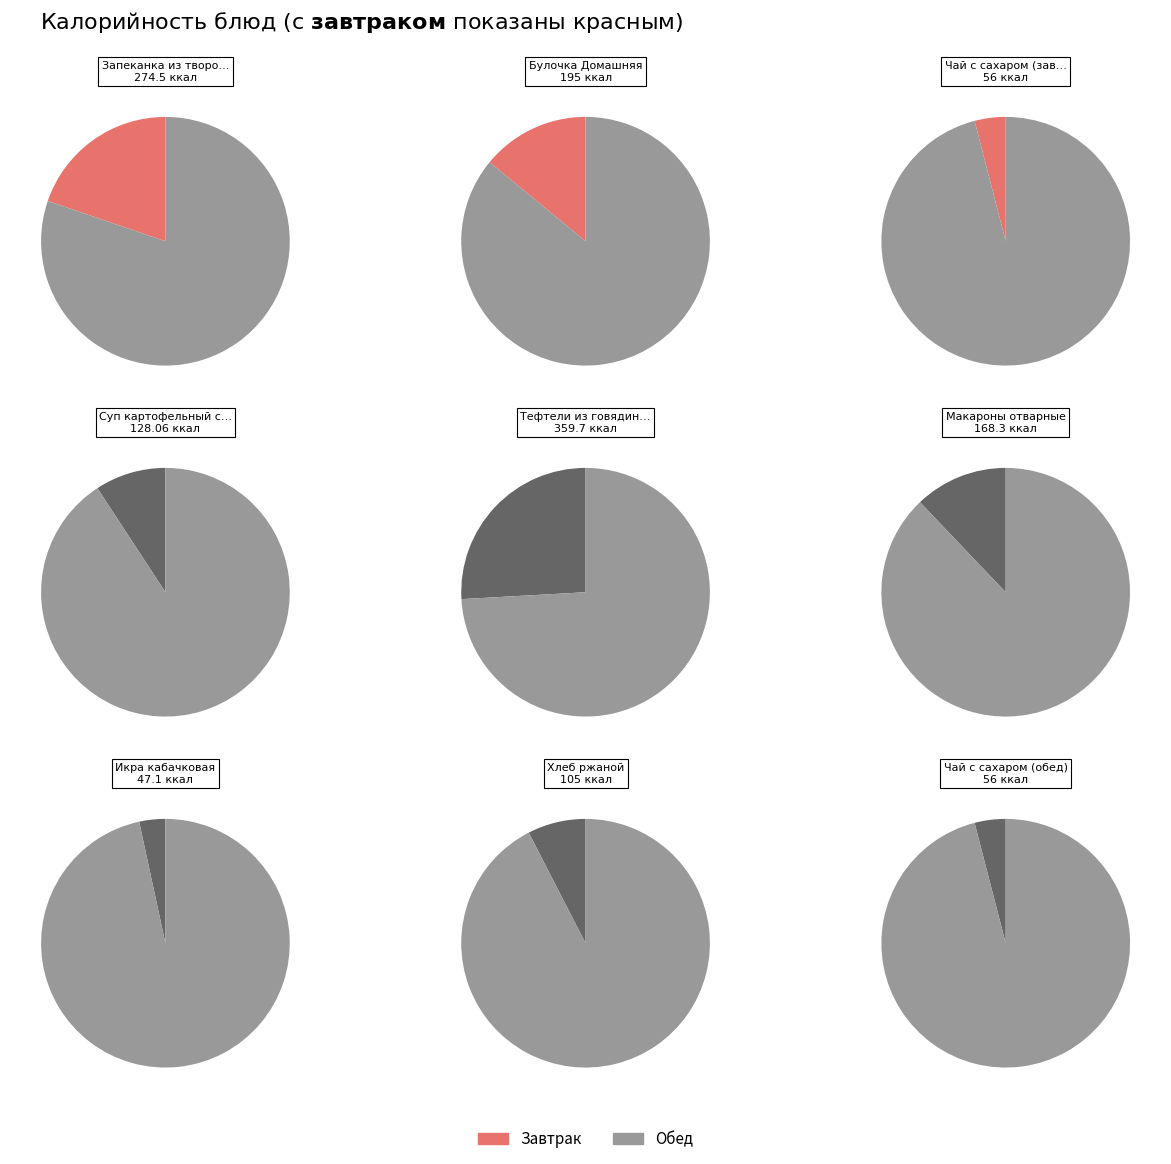

To the nearest percent, what is the combined percentage of Макароны отварные and Чай с сахаром (завтрак)?

16%